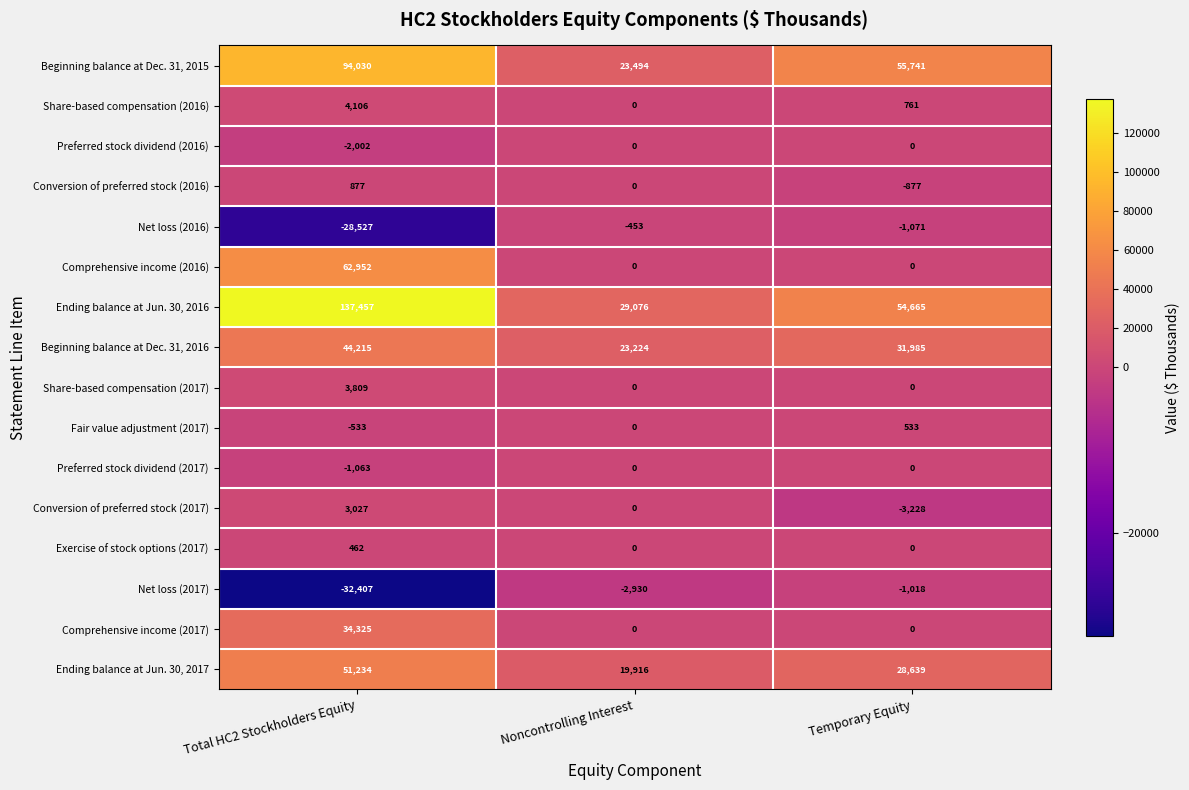

Count the number of categories in the chart.

3